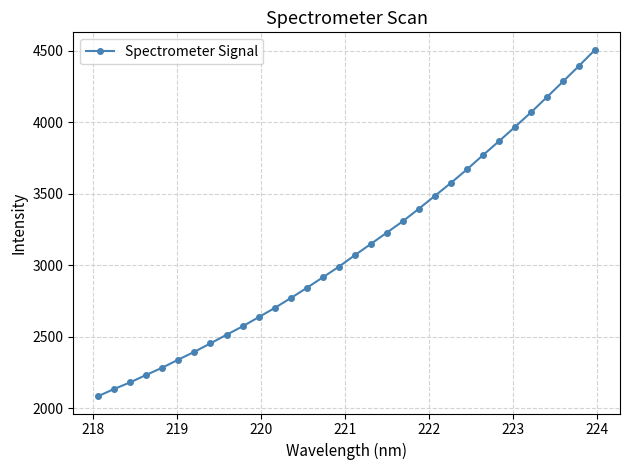

What is the maximum value shown in the chart?

4508.7